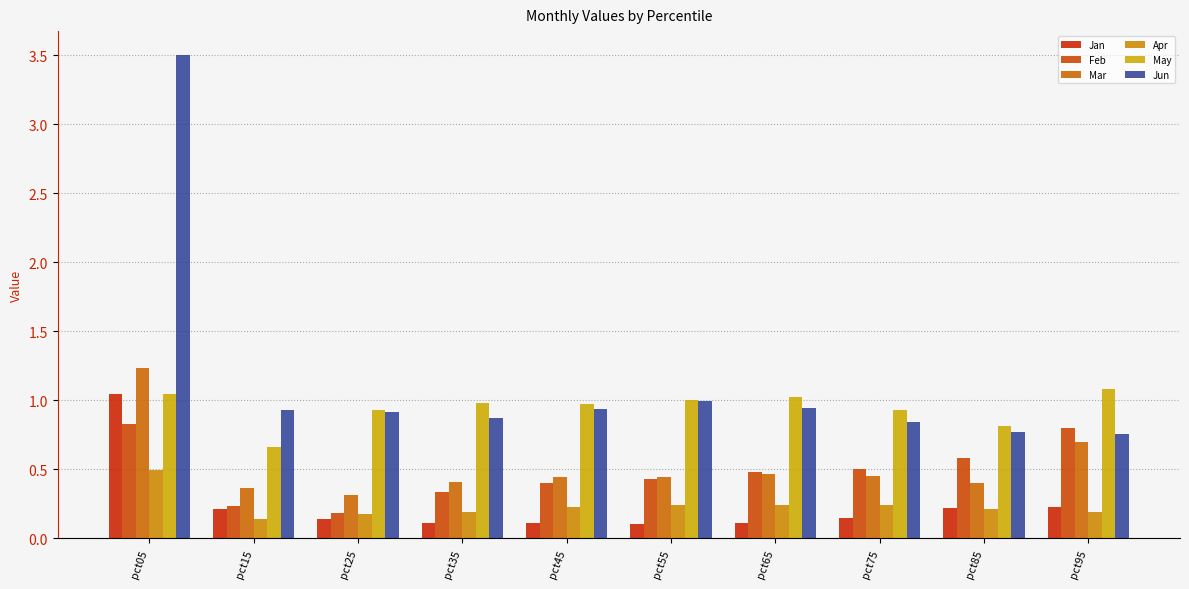

Between pct15 and pct05, which is larger?

pct05